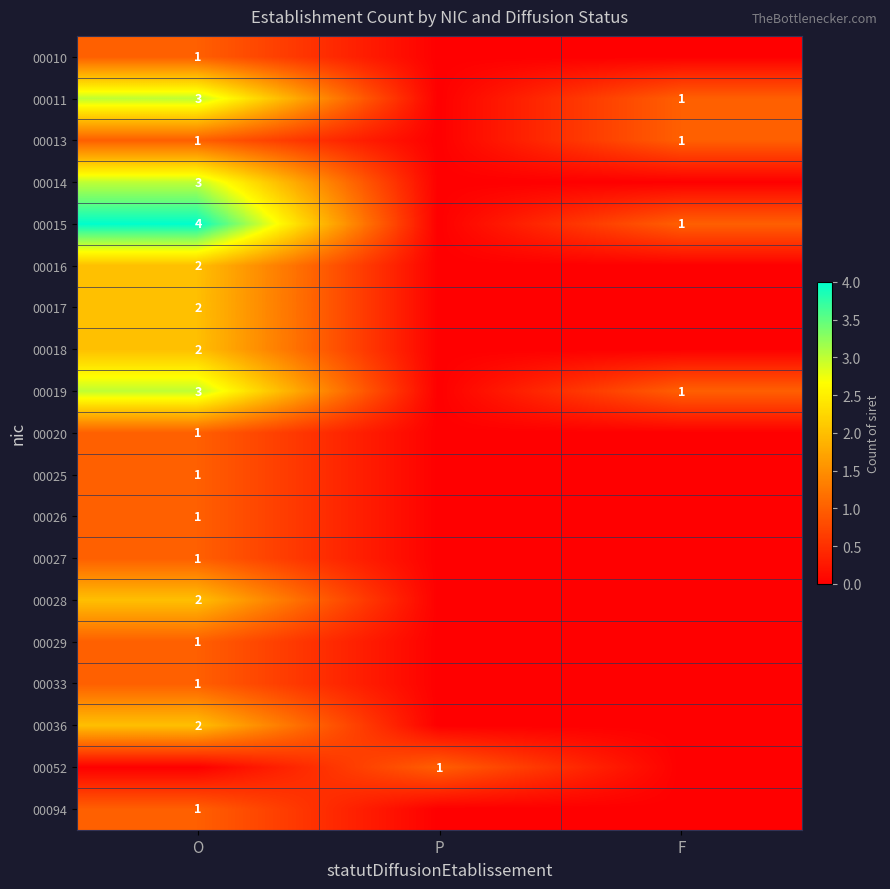

The 00014 series shows 3 at O. True or false?

True